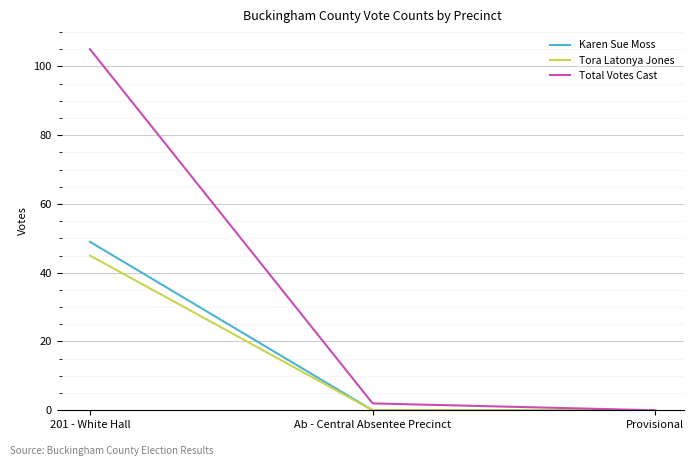

Reading left to right, extract all data points from this chart.

Karen Sue Moss: 201 - White Hall=49	Ab - Central Absentee Precinct=0	Provisional=0
Tora Latonya Jones: 201 - White Hall=45	Ab - Central Absentee Precinct=0	Provisional=0
Total Votes Cast: 201 - White Hall=105	Ab - Central Absentee Precinct=2	Provisional=0